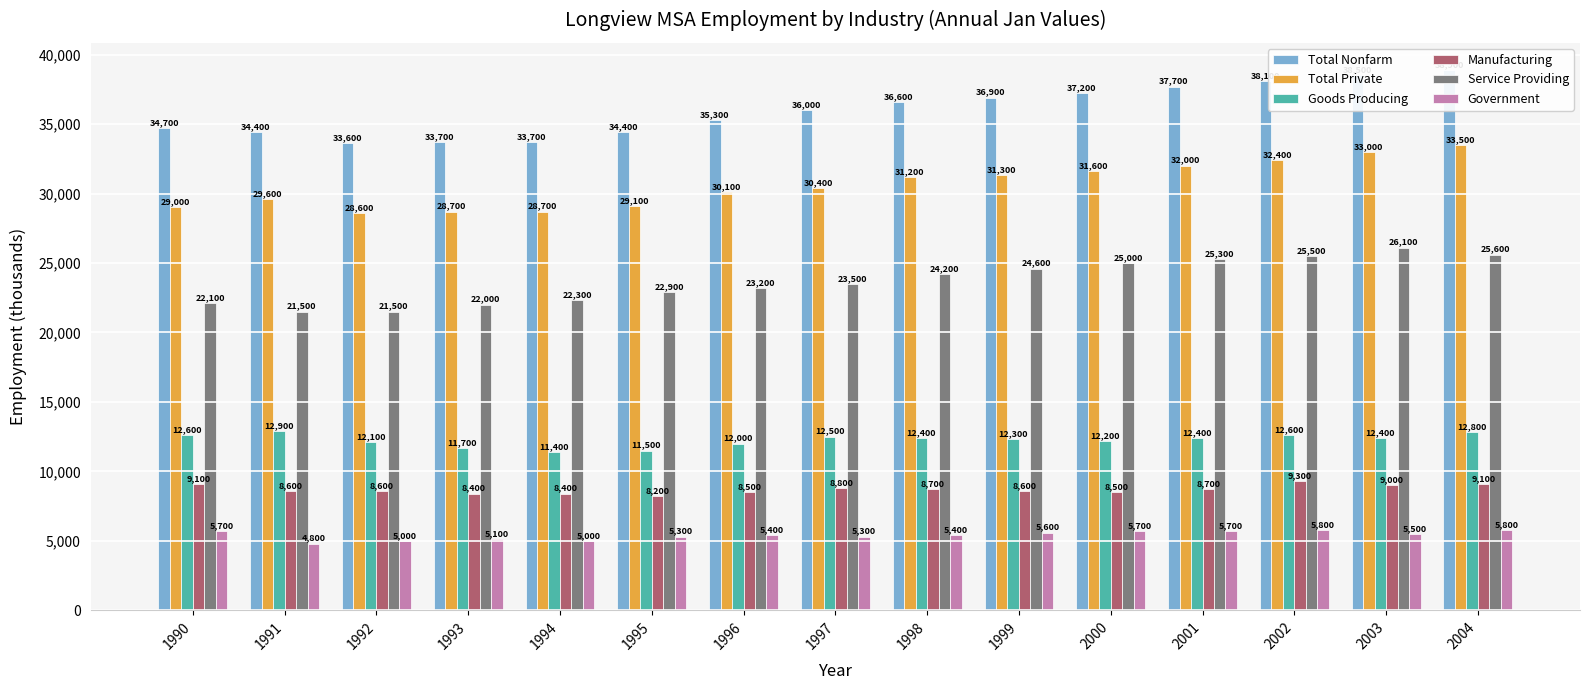

What is the difference between the maximum and minimum values in the Government series?

1000